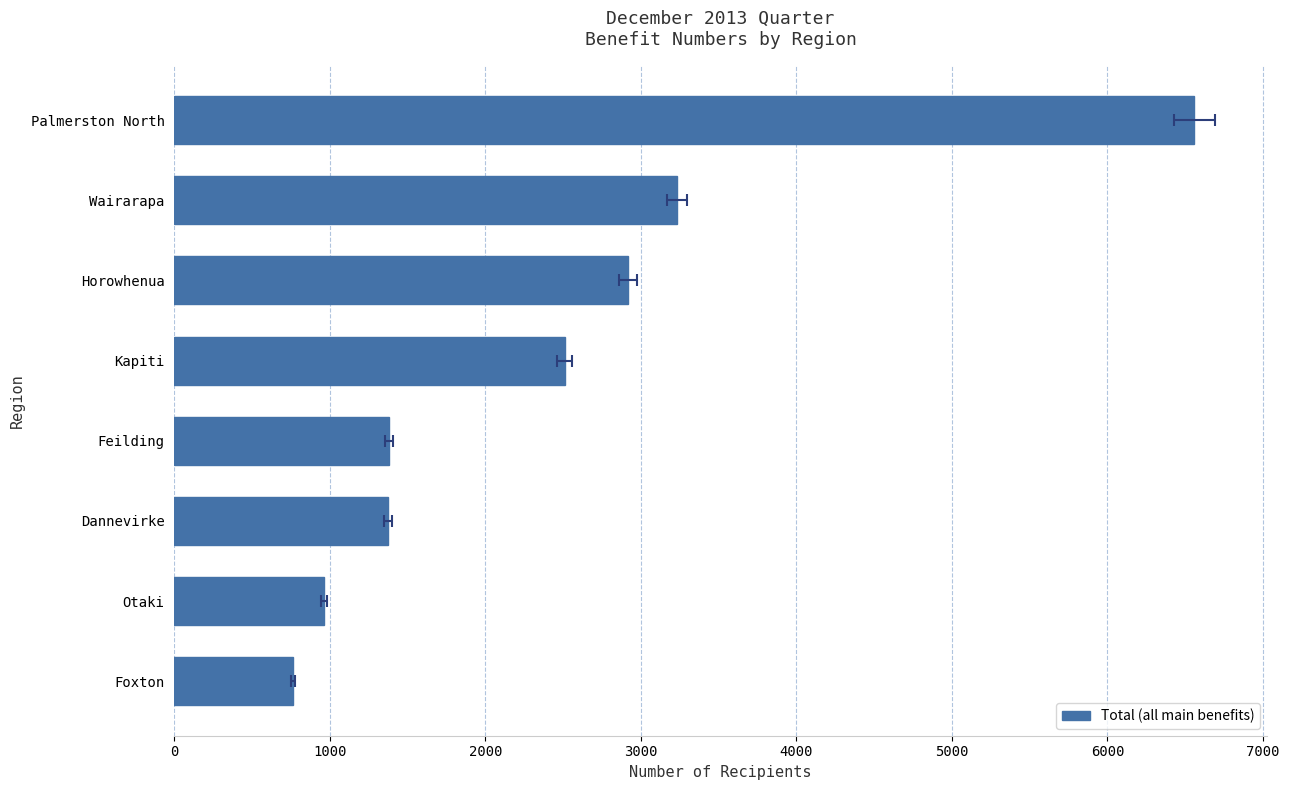

What is the minimum value shown in the chart?

763